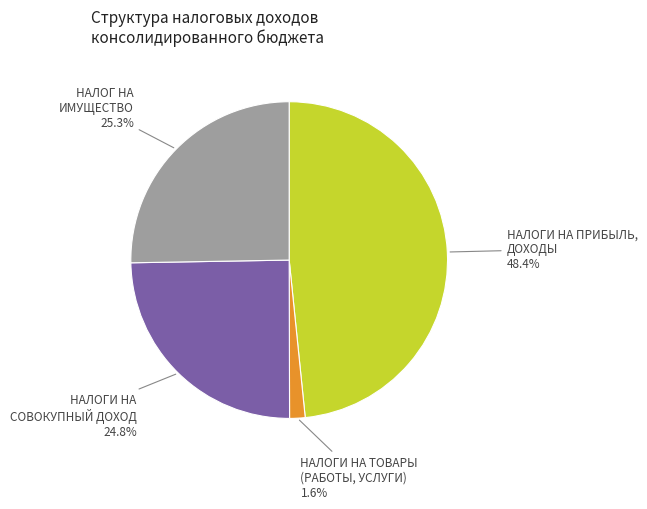

Count the number of slices in the pie.

4